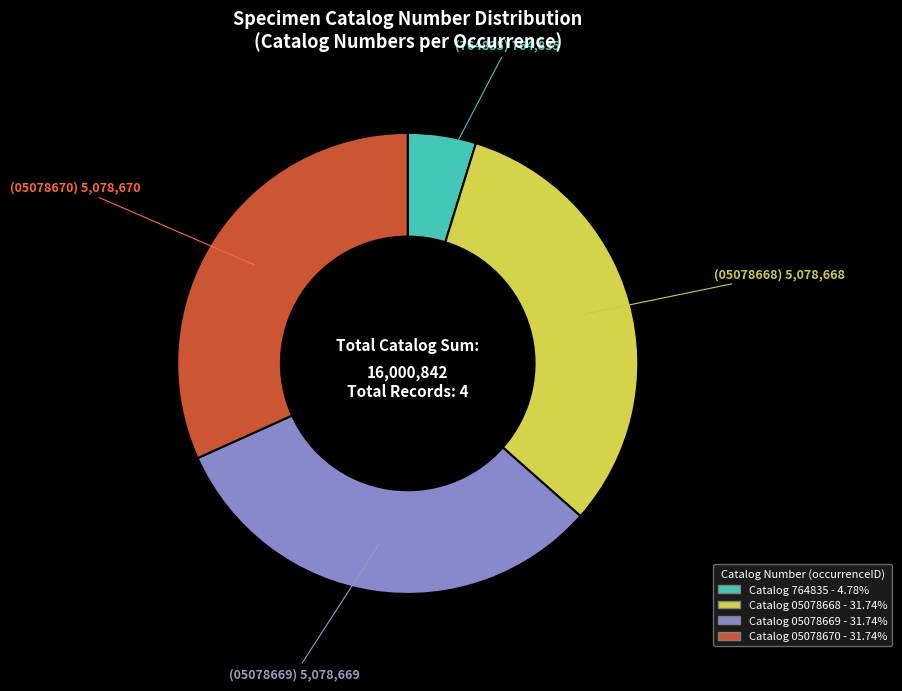

Is there a majority slice in this chart?

No